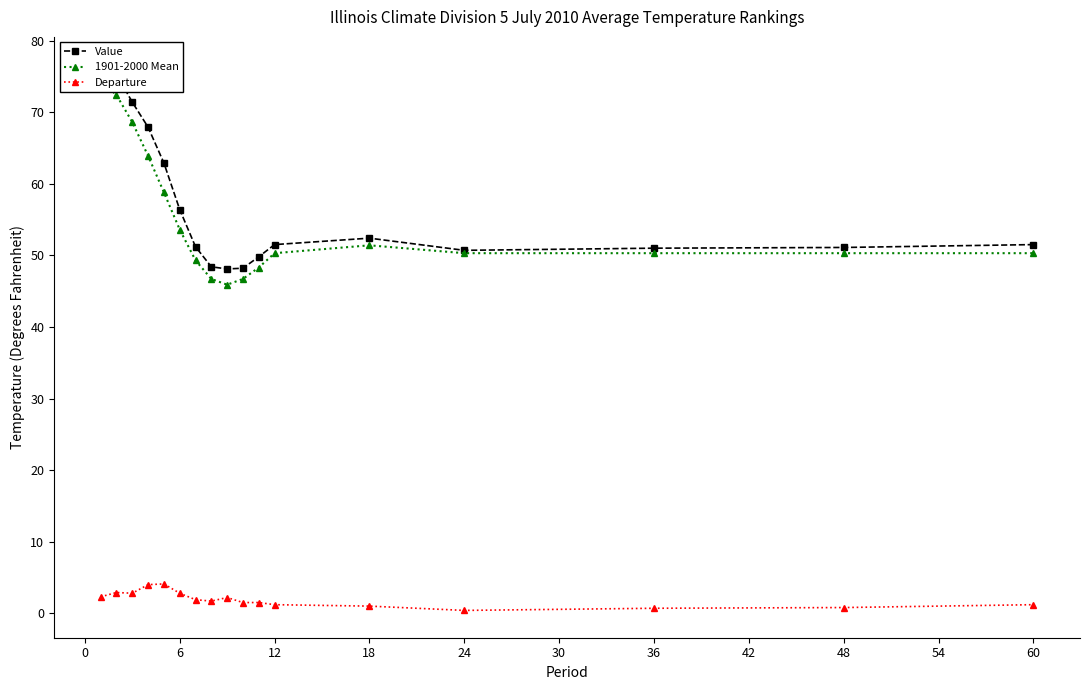

True or false: Departure has more than 1 interior local peaks.

True